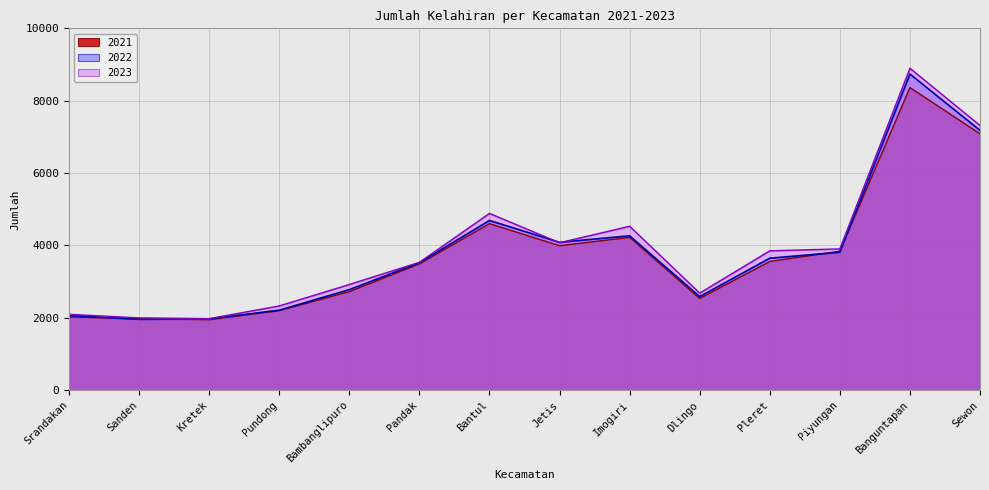

How many intersections are there between 2023 and 2022?

2